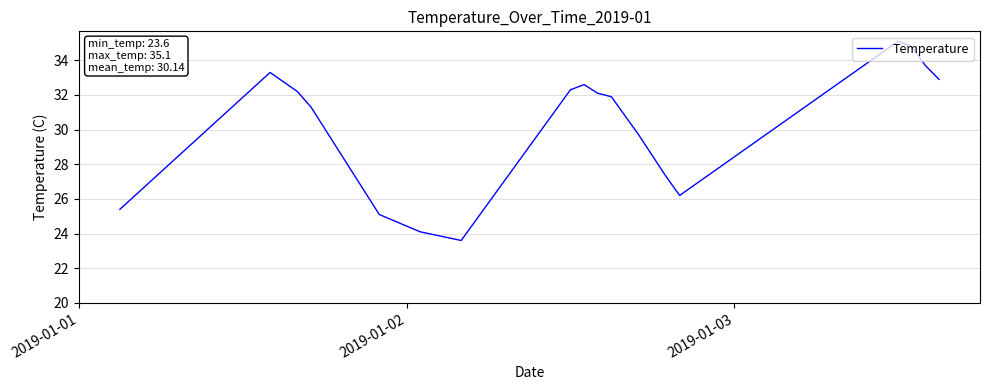

What is the maximum value shown in the chart?

35.1